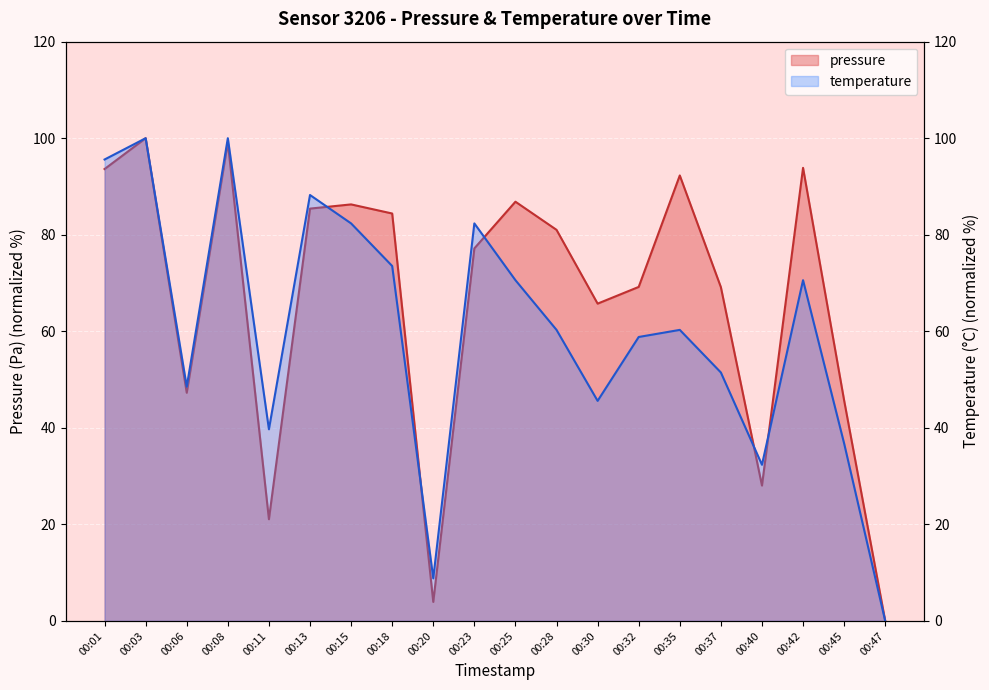

True or false: temperature has a value of 0.0 at 00:47.

True